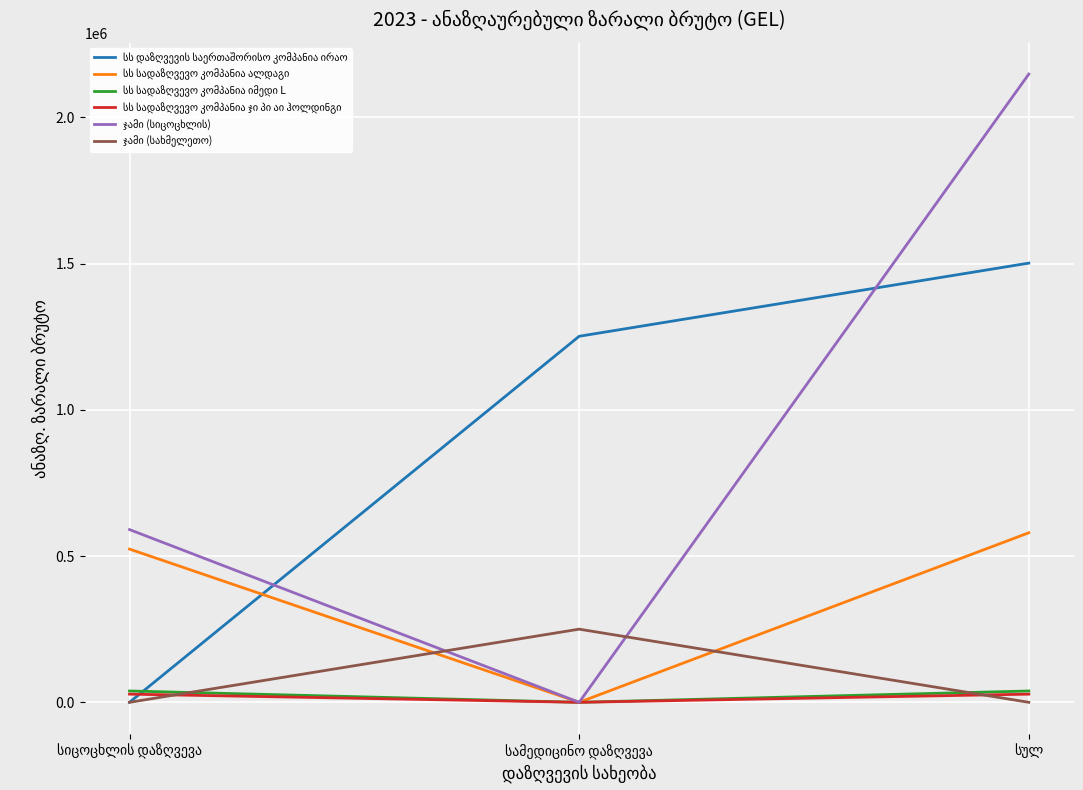

Reading left to right, list all the values displayed in this chart.

სს დაზღვევის საერთაშორისო კომპანია ირაო: 0.0	1251662.7	1501820.9
სს სადაზღვევო კომპანია ალდაგი: 523988.0	0.0	579751.9
სს სადაზღვევო კომპანია იმედი L: 38737.7	0.0	38737.7
სს სადაზღვევო კომპანია ჯი პი აი ჰოლდინგი: 27908.8	0.0	27908.8
ჯამი (სიცოცხლის): 590634.6	0.0	2148219.4
ჯამი (სახმელეთო): 0.0	250158.2	0.0